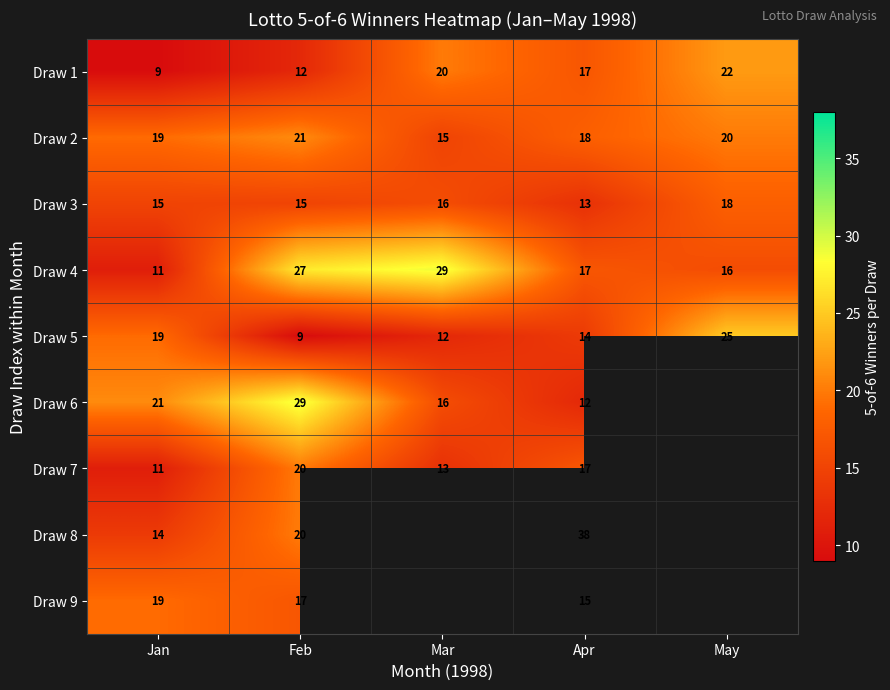

At how many categories does at least one series exceed 33?

1